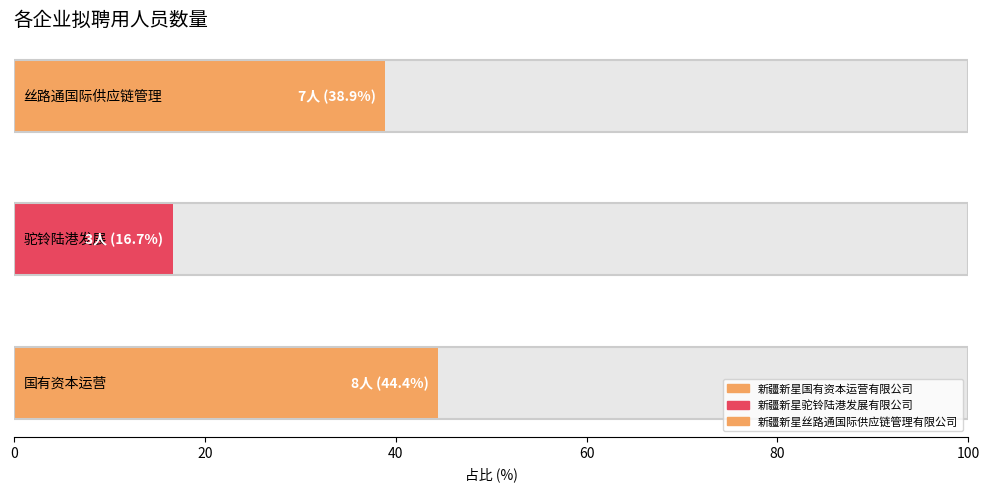

Read the value at 新疆新星丝路通国际供应链管理有限公司.

7